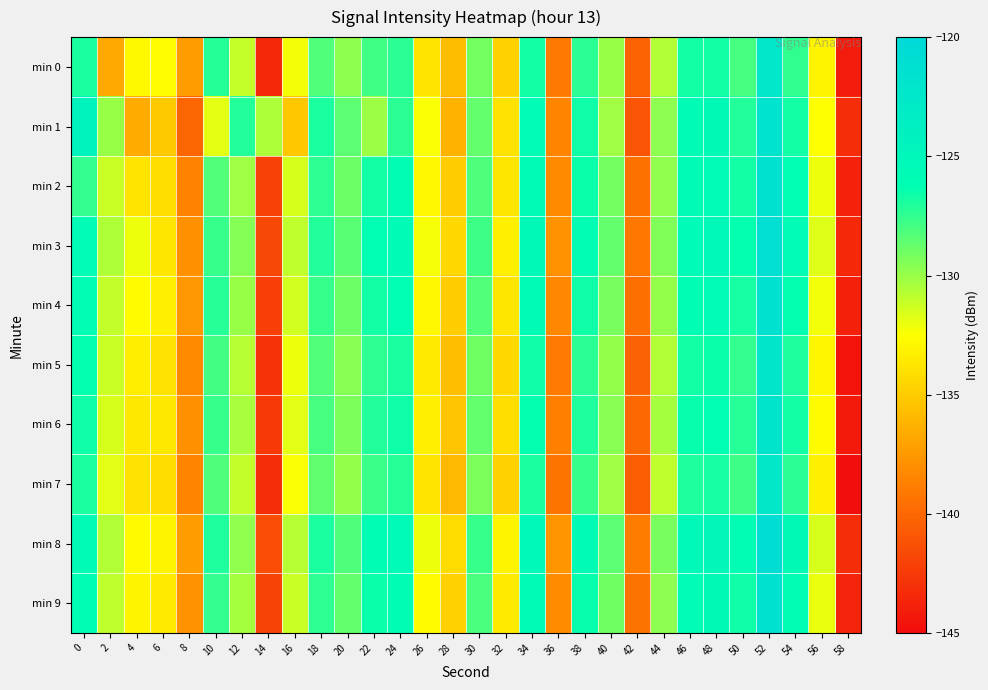

Reading left to right, extract all data points from this chart.

min 0: 0=-126.9	2=-136.7	4=-132.8	6=-132.6	8=-137.3	10=-127.1	12=-131.1	14=-143.5	16=-132.2	18=-128.2	20=-129.7	22=-127.8	24=-127.3	26=-133.8	28=-135.7	30=-129.1	32=-134.7	34=-126.7	36=-139.1	38=-127.3	40=-130.0	42=-140.2	44=-130.6	46=-126.7	48=-126.7	50=-128.0	52=-122.5	54=-127.5	56=-133.0	58=-144.2
min 1: 0=-124.5	2=-130.0	4=-136.6	6=-135.1	8=-140.1	10=-131.9	12=-127.1	14=-130.5	16=-135.2	18=-126.9	20=-128.5	22=-130.1	24=-127.3	26=-132.4	28=-136.2	30=-128.7	32=-133.9	34=-125.8	36=-138.5	38=-126.6	40=-130.2	42=-141.0	44=-129.7	46=-125.9	48=-125.6	50=-127.1	52=-121.8	54=-126.7	56=-132.5	58=-143.2
min 2: 0=-127.5	2=-131.2	4=-133.8	6=-134.1	8=-138.6	10=-128.3	12=-130.2	14=-142.1	16=-131.5	18=-127.4	20=-128.9	22=-126.7	24=-126.1	26=-132.8	28=-134.9	30=-128.2	32=-133.7	34=-125.9	36=-138.2	38=-126.5	40=-129.1	42=-139.5	44=-129.8	46=-125.9	48=-125.8	50=-126.7	52=-121.5	54=-126.2	56=-132.1	58=-143.8
min 3: 0=-125.8	2=-130.5	4=-132.1	6=-133.7	8=-137.9	10=-127.6	12=-129.5	14=-141.7	16=-130.9	18=-127.1	20=-128.4	22=-126.2	24=-125.7	26=-132.3	28=-134.4	30=-127.8	32=-133.2	34=-125.4	36=-137.8	38=-126.1	40=-128.7	42=-139.1	44=-129.4	46=-125.5	48=-125.3	50=-126.3	52=-121.1	54=-125.8	56=-131.7	58=-143.4
min 4: 0=-126.1	2=-131.0	4=-132.6	6=-133.2	8=-137.5	10=-127.2	12=-130.0	14=-142.2	16=-131.4	18=-127.6	20=-128.9	22=-126.7	24=-126.2	26=-132.8	28=-134.9	30=-128.3	32=-133.7	34=-125.9	36=-138.3	38=-126.6	40=-129.2	42=-139.6	44=-129.9	46=-126.0	48=-125.8	50=-126.8	52=-121.6	54=-126.3	56=-132.2	58=-143.9
min 5: 0=-126.3	2=-131.2	4=-133.3	6=-133.9	8=-138.2	10=-127.9	12=-130.7	14=-142.9	16=-132.1	18=-128.3	20=-129.6	22=-127.4	24=-126.9	26=-133.5	28=-135.6	30=-129.0	32=-134.4	34=-126.6	36=-139.0	38=-127.3	40=-129.9	42=-140.3	44=-130.6	46=-126.7	48=-126.5	50=-127.5	52=-122.3	54=-127.0	56=-132.9	58=-144.6
min 6: 0=-126.6	2=-131.5	4=-133.6	6=-133.6	8=-137.9	10=-127.6	12=-130.4	14=-142.6	16=-131.8	18=-128.0	20=-129.3	22=-127.1	24=-126.6	26=-133.2	28=-135.3	30=-128.7	32=-134.1	34=-126.3	36=-138.7	38=-127.0	40=-129.6	42=-140.0	44=-130.3	46=-126.4	48=-126.2	50=-127.2	52=-122.0	54=-126.7	56=-132.6	58=-144.3
min 7: 0=-126.9	2=-131.8	4=-133.9	6=-134.2	8=-138.5	10=-128.2	12=-131.0	14=-143.2	16=-132.4	18=-128.6	20=-129.9	22=-127.7	24=-127.2	26=-133.8	28=-135.9	30=-129.3	32=-134.7	34=-126.9	36=-139.3	38=-127.6	40=-130.2	42=-140.6	44=-130.9	46=-127.0	48=-126.8	50=-127.8	52=-122.6	54=-127.3	56=-133.2	58=-144.9
min 8: 0=-125.7	2=-130.6	4=-132.7	6=-133.0	8=-137.3	10=-127.0	12=-129.8	14=-141.5	16=-130.7	18=-126.9	20=-128.2	22=-126.0	24=-125.5	26=-132.1	28=-134.2	30=-127.6	32=-133.0	34=-125.2	36=-137.6	38=-125.9	40=-128.5	42=-138.9	44=-129.2	46=-125.3	48=-125.1	50=-126.1	52=-120.9	54=-125.6	56=-131.5	58=-143.2
min 9: 0=-126.0	2=-130.9	4=-133.0	6=-133.5	8=-137.8	10=-127.5	12=-130.3	14=-142.0	16=-131.2	18=-127.4	20=-128.7	22=-126.5	24=-126.0	26=-132.6	28=-134.7	30=-128.1	32=-133.5	34=-125.7	36=-138.1	38=-126.4	40=-129.0	42=-139.4	44=-129.7	46=-125.8	48=-125.6	50=-126.6	52=-121.4	54=-126.1	56=-132.0	58=-143.7